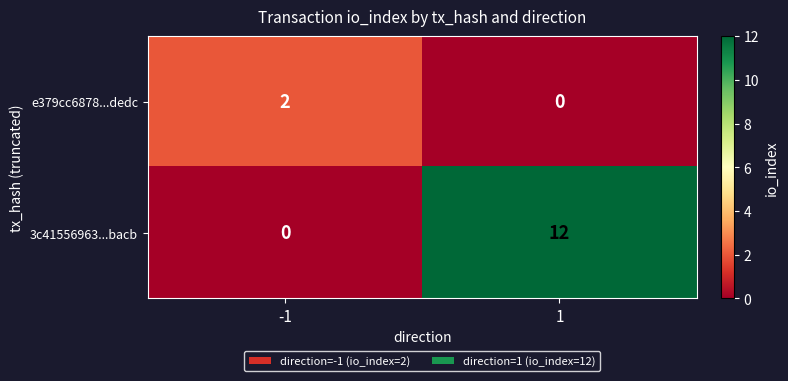

At -1, list the series in order from smallest to largest.

3c41556963...bacb, e379cc6878...dedc